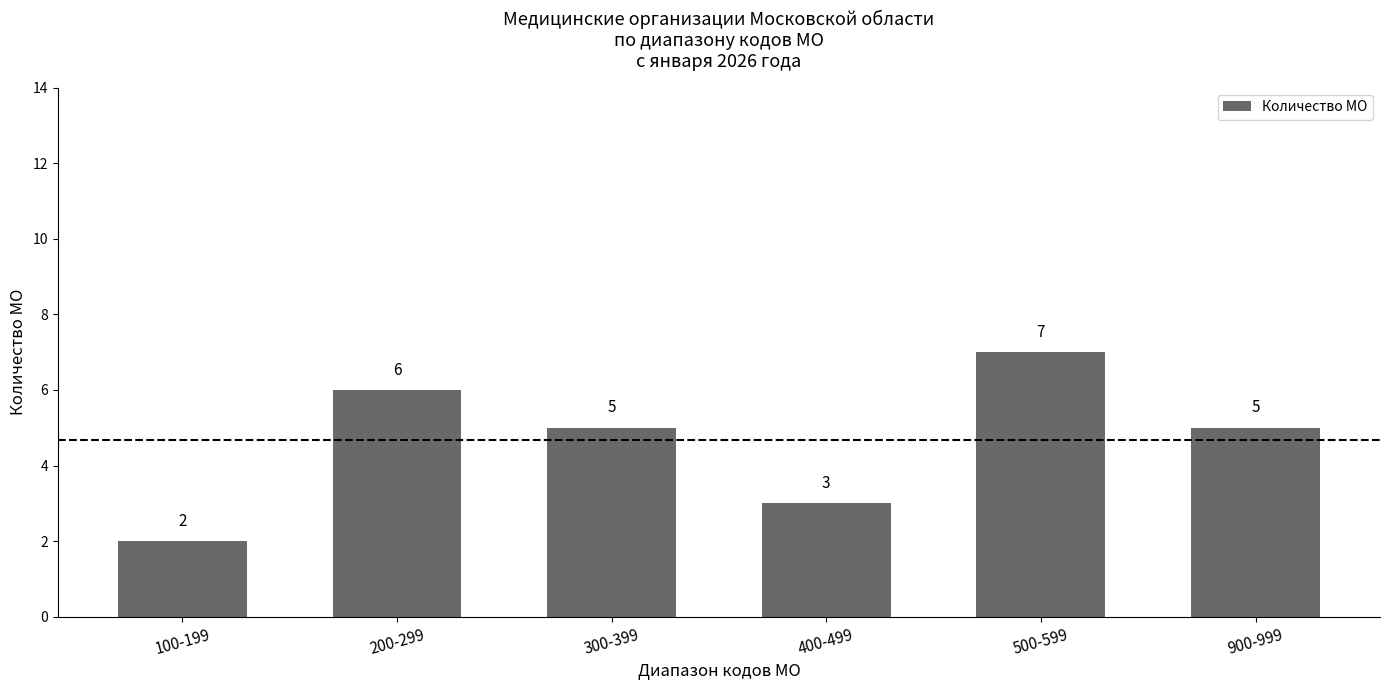

What is the ratio of the value at 500-599 to the value at 200-299?

1.2